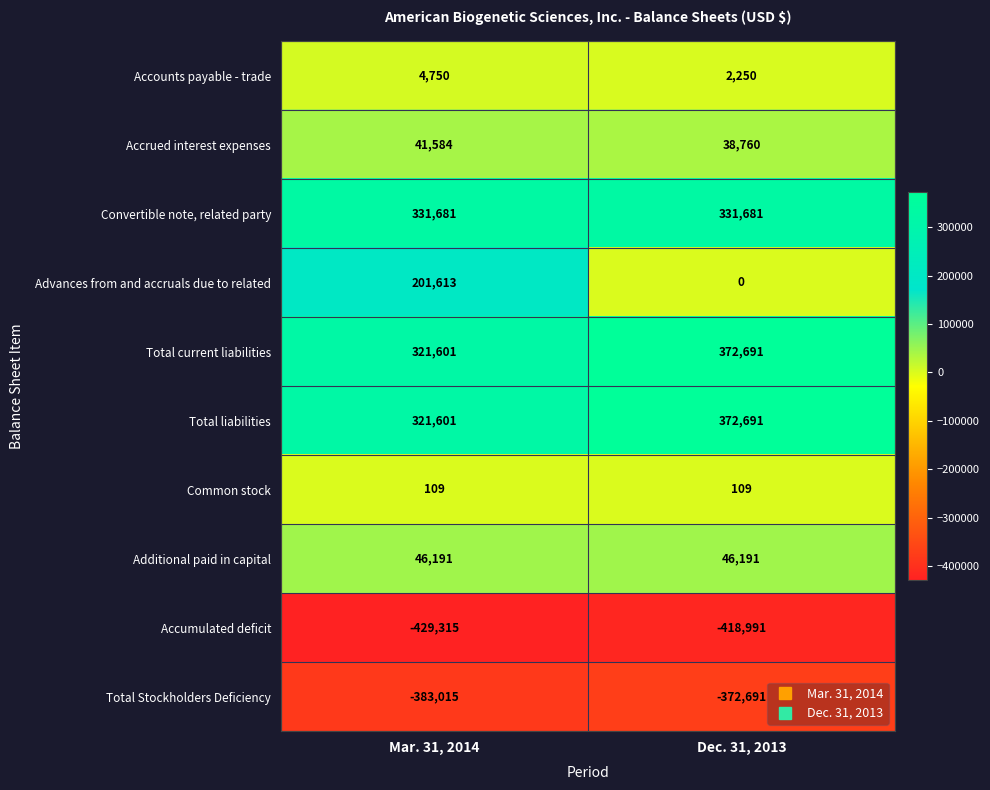

Rank the categories by Accrued interest expenses value from highest to lowest.

Mar. 31, 2014, Dec. 31, 2013